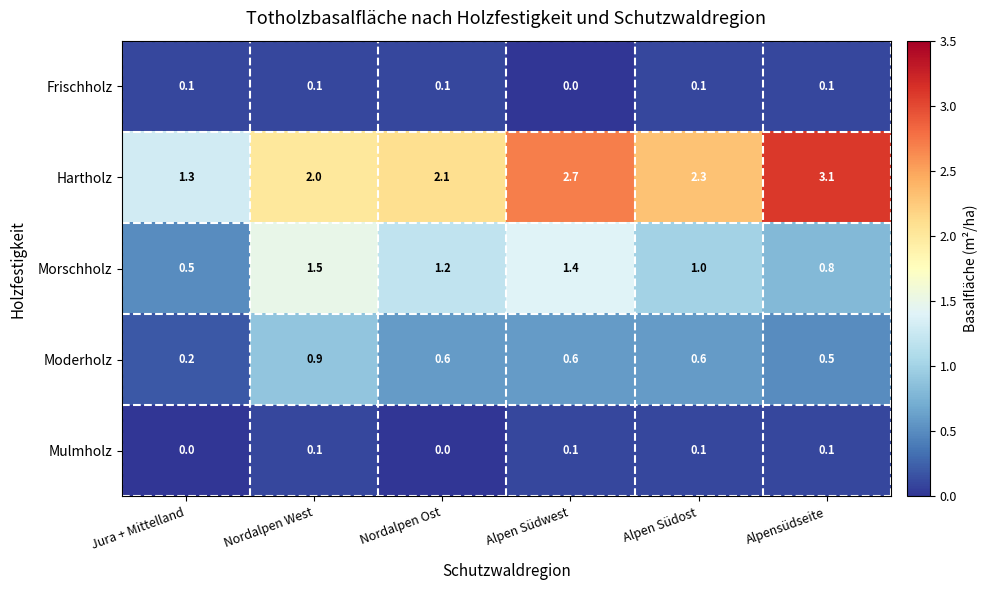

Which series has the widest spread of values?

Hartholz